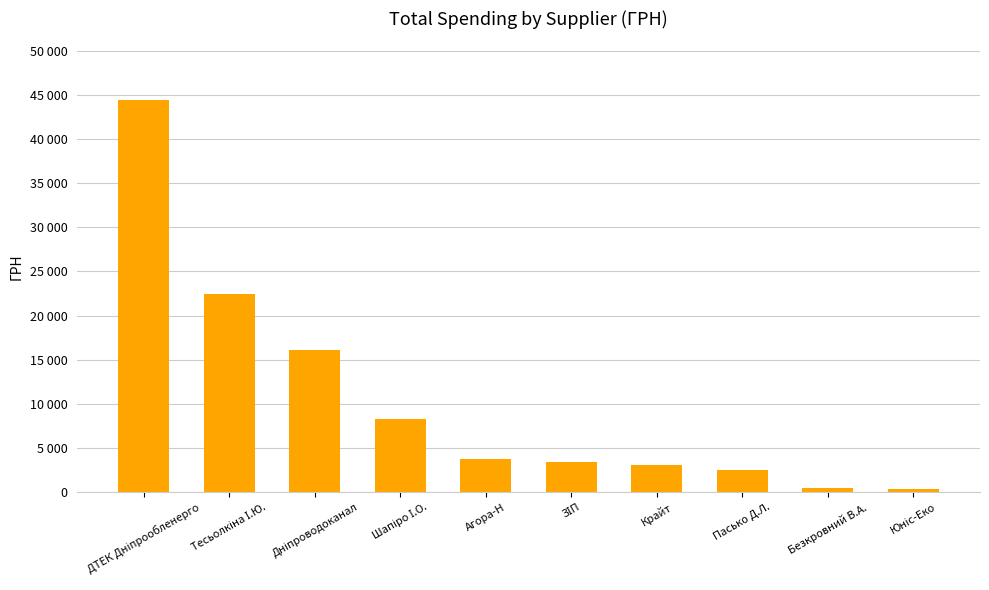

Are the bars horizontal?

No